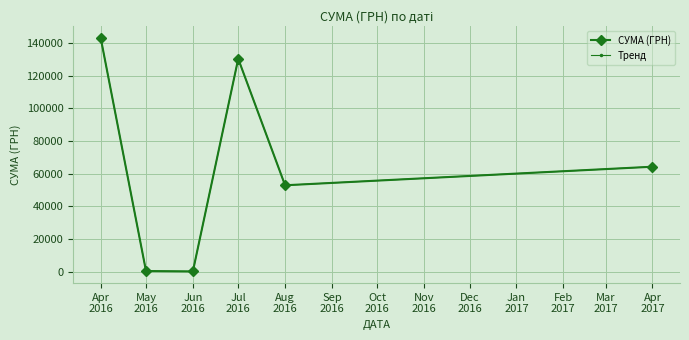

What is the average value of the СУМА (ГРН) series?

65249.9